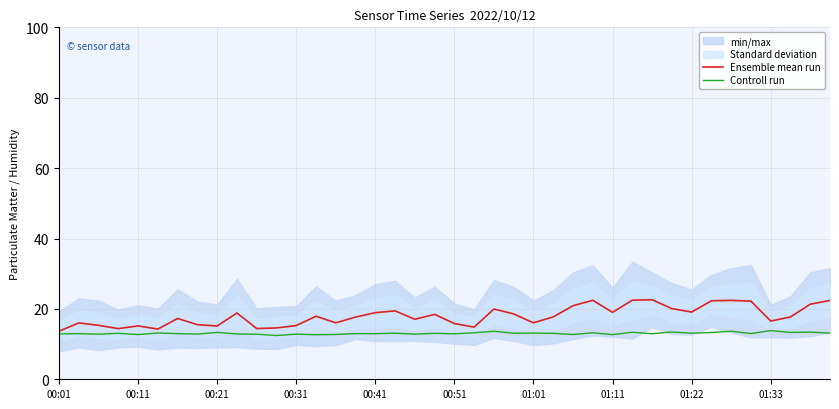

The value of Controll run at 01:22 is 13.1. True or false?

True